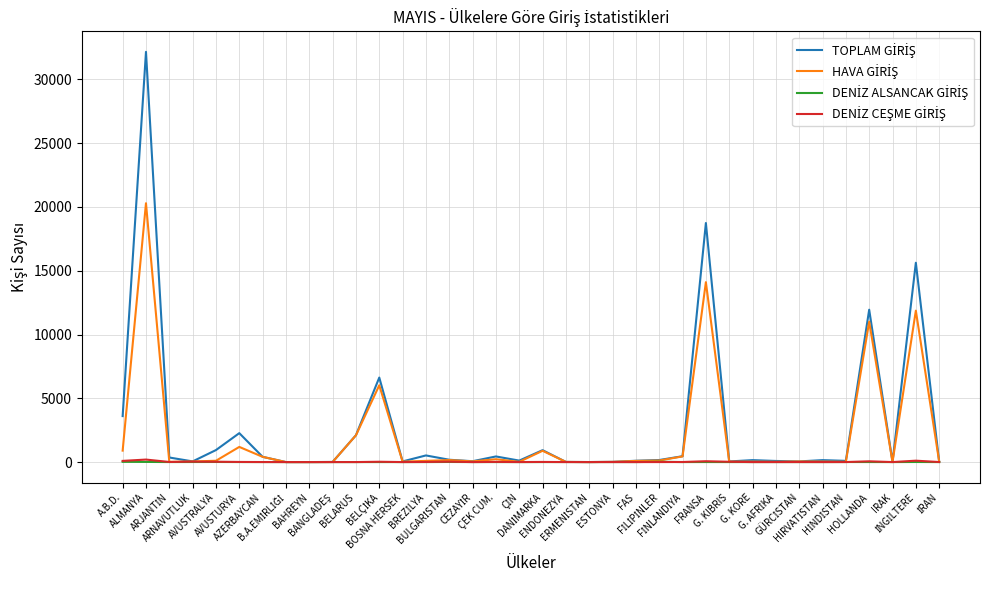

How many lines are shown in the chart?

4